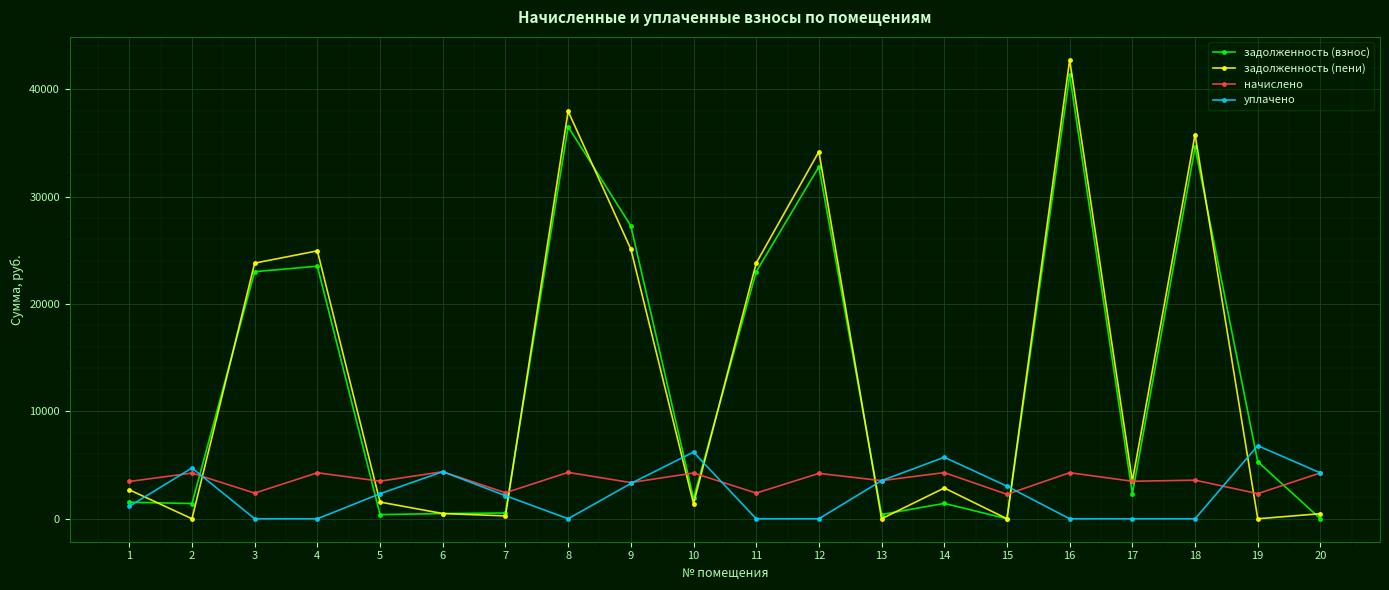

Does the chart have visible grid lines?

Yes